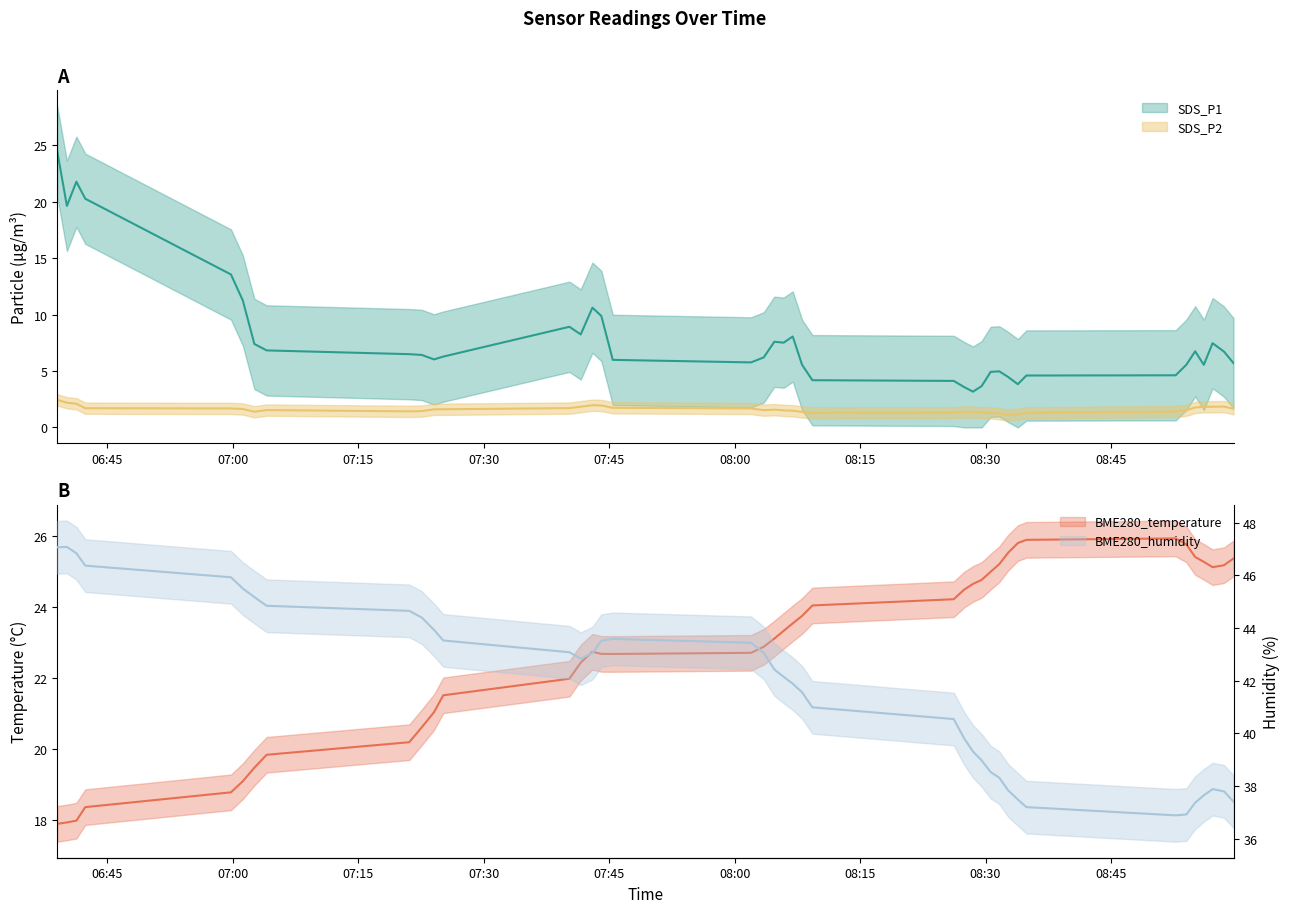

Which series changed the most between 2022/08/08 08:01:58 and 2022/08/08 08:57:09?

BME280_humidity